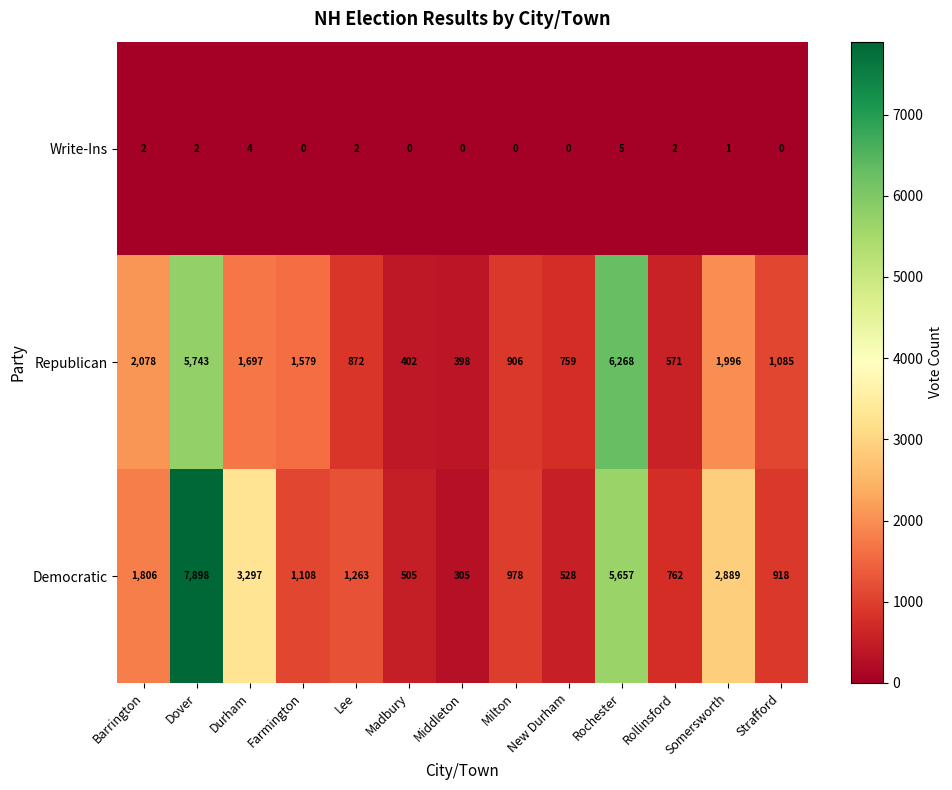

Between Barrington and Durham, which series saw the biggest shift?

Democratic